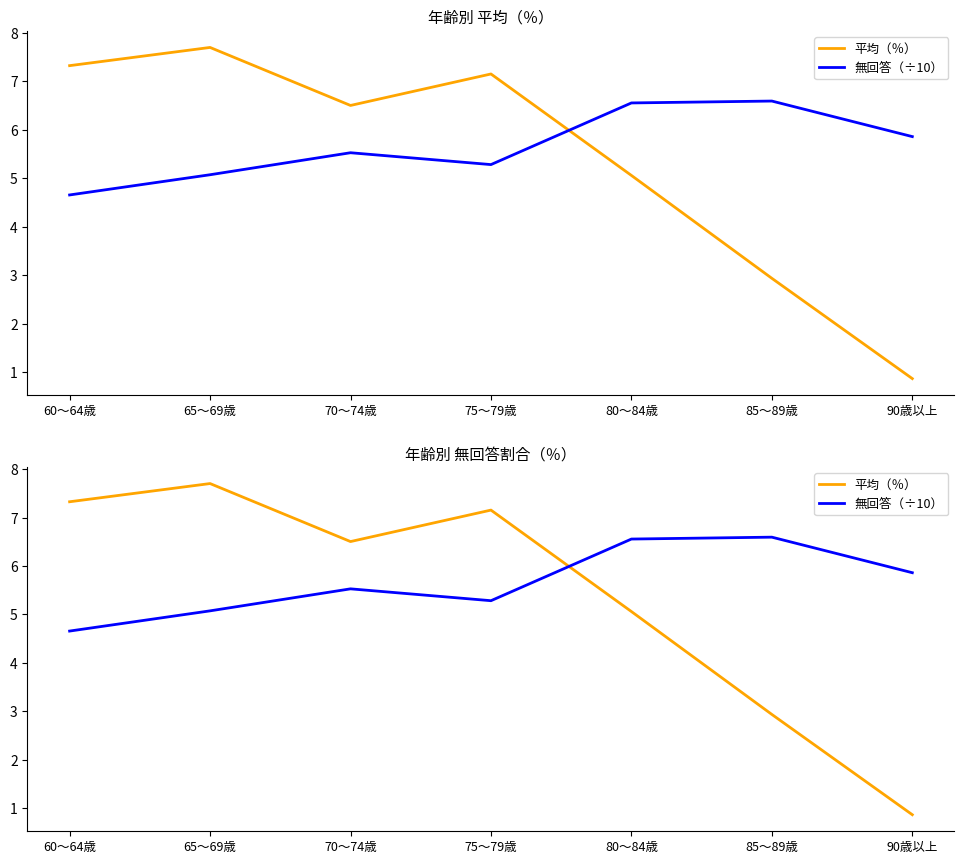

True or false: 無回答（÷10） and 平均（％） intersect in this chart.

True